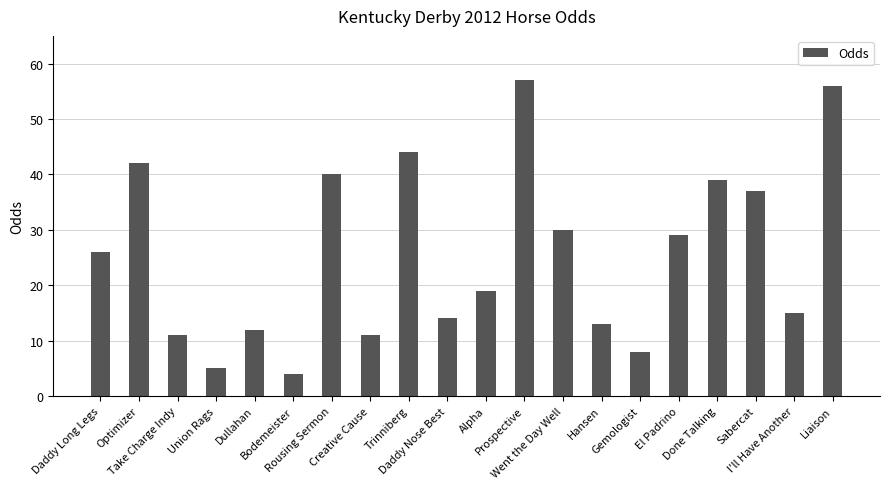

Which has a higher value, Done Talking or Dullahan?

Done Talking